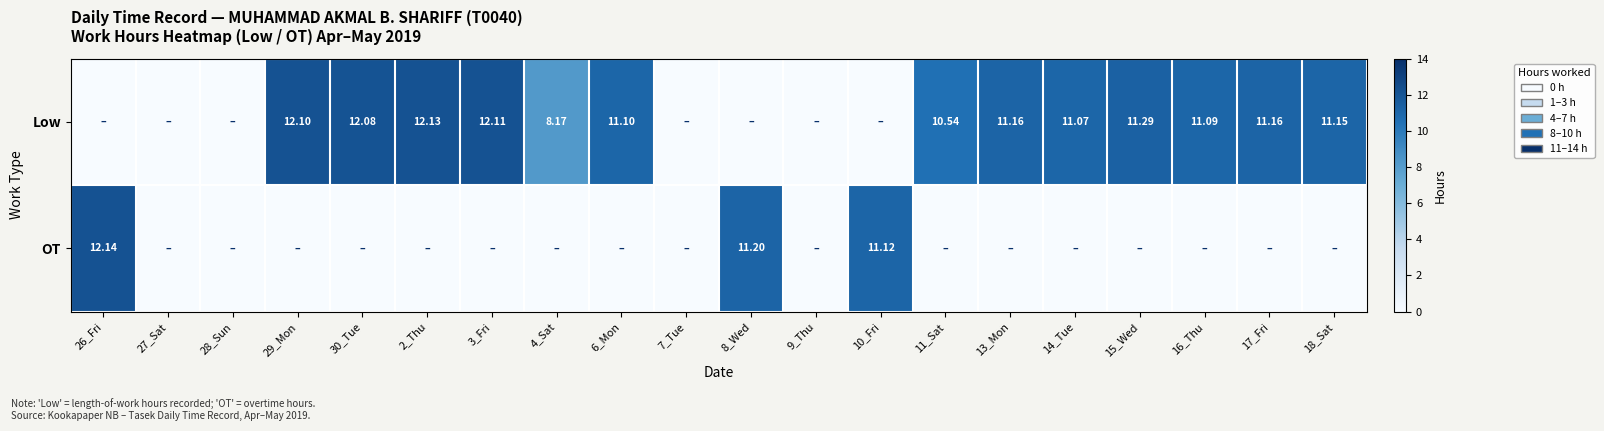

How many categories are shown in the chart?

20